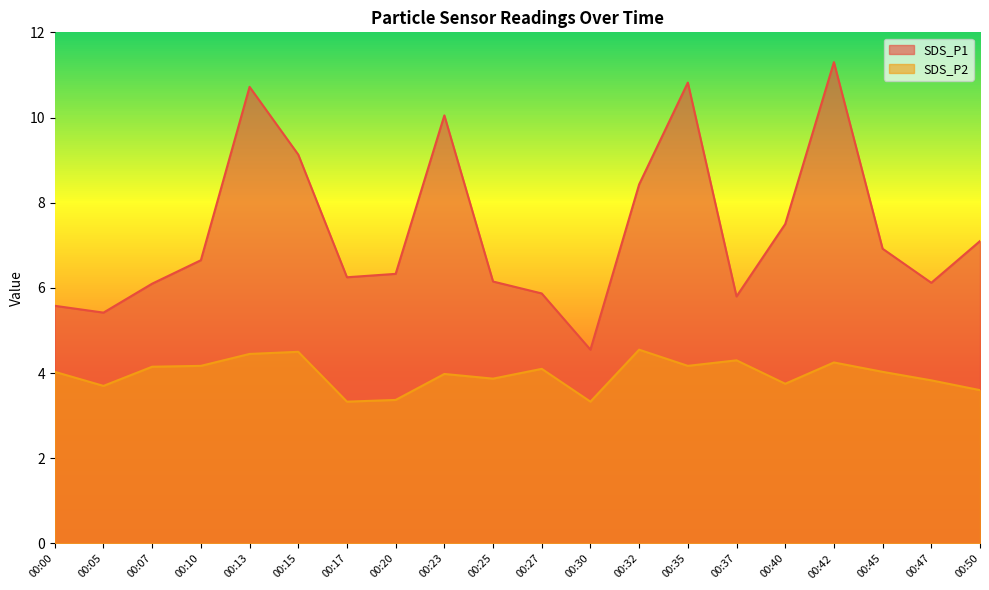

Does the chart display data point markers on the line(s)?

No